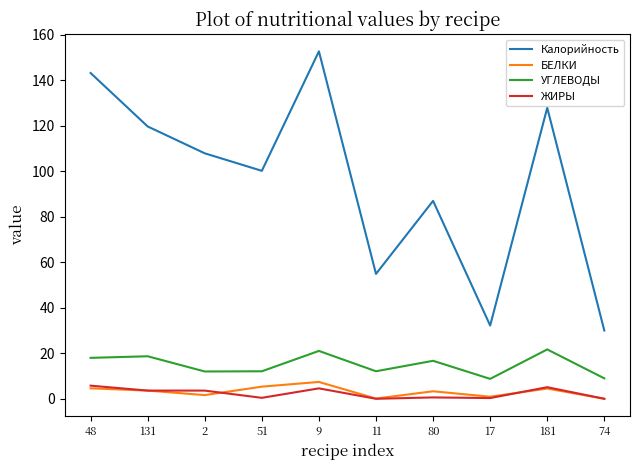

The Калорийность series shows 224.3 at 181. True or false?

False